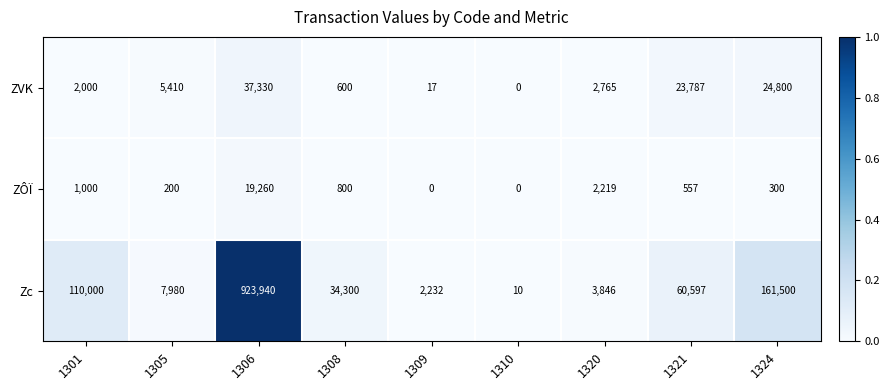

Which series has the largest total across all categories?

Zc